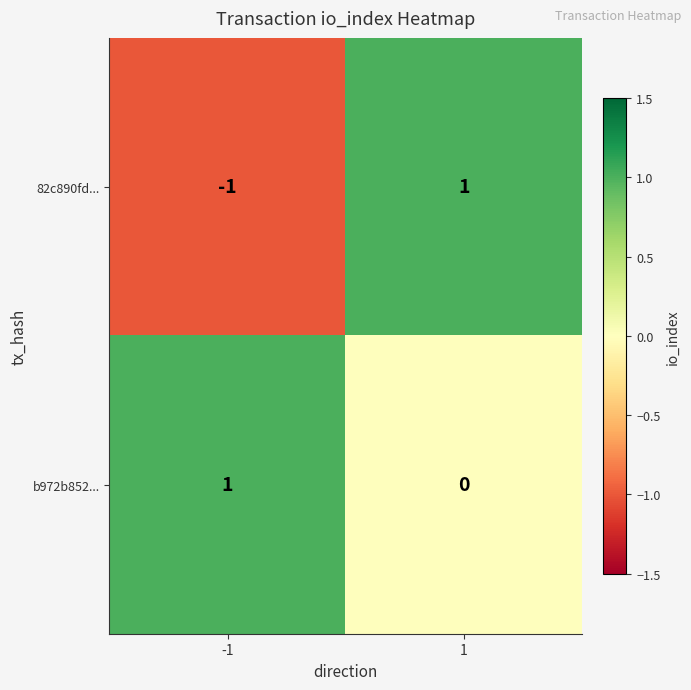

Which series has the largest total across all categories?

b972b852...